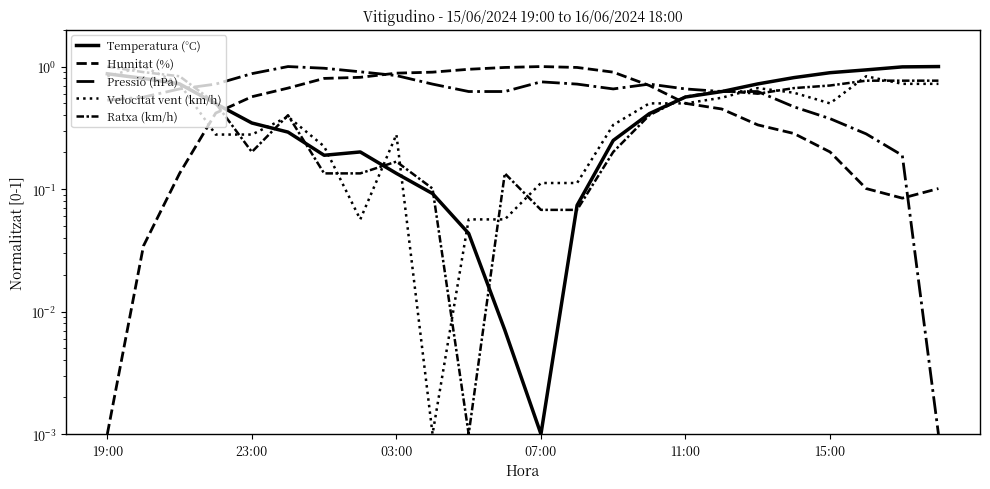

True or false: Velocitat vent (km/h) has more than 1 points higher than both neighbors.

True